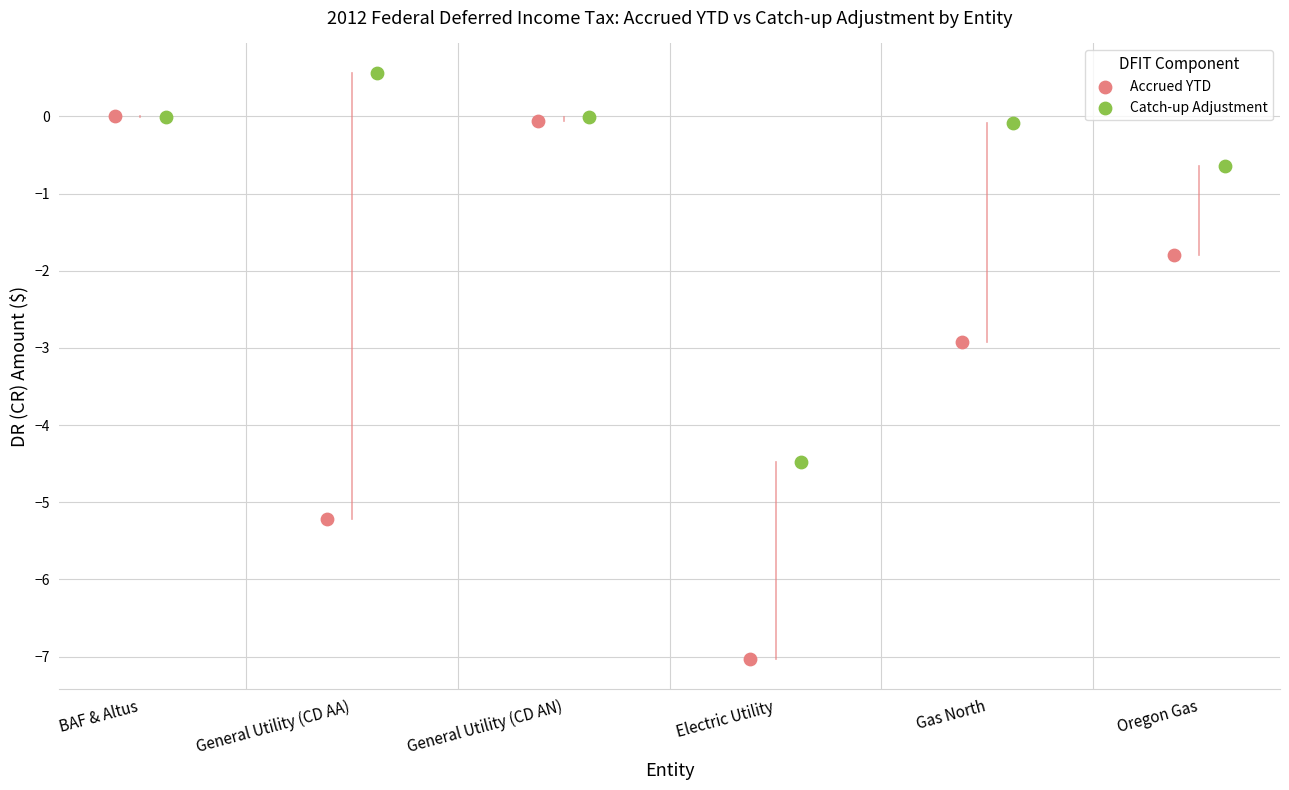

Which series contains the highest Y value?

Catch-up Adjustment